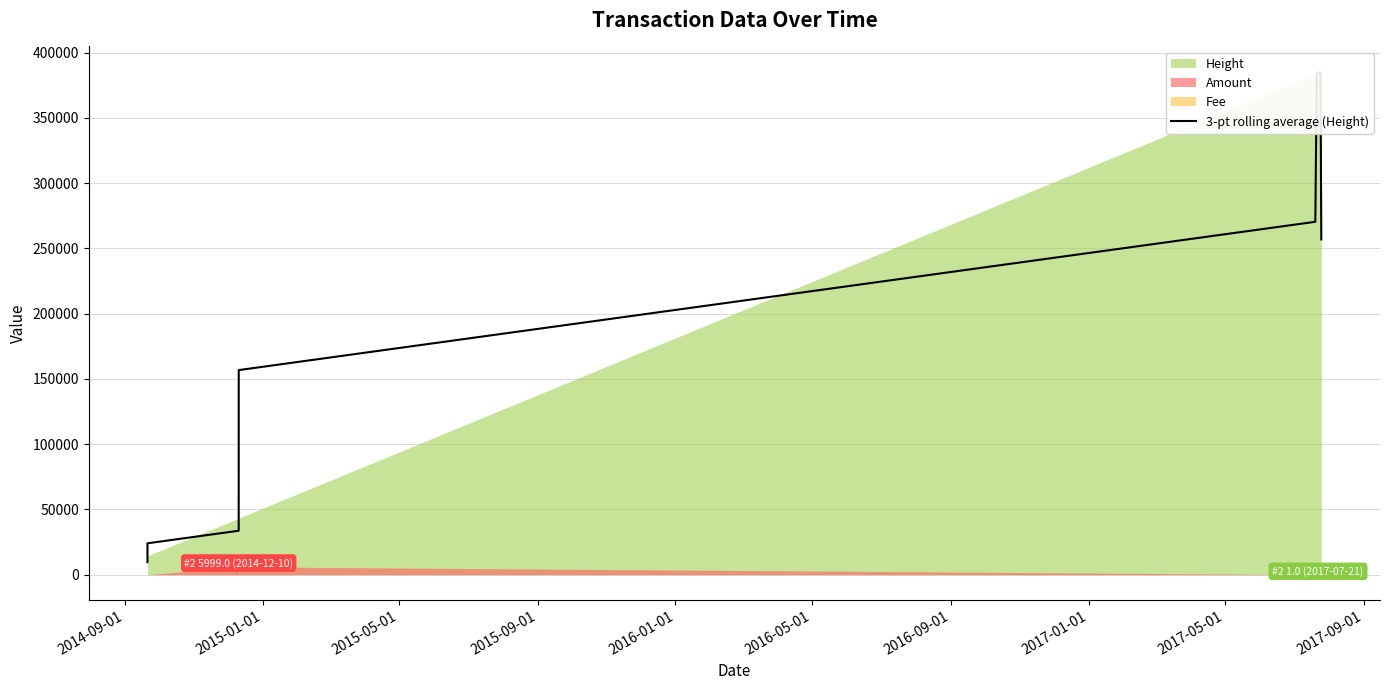

What position from the left is 2015-05-01?

3